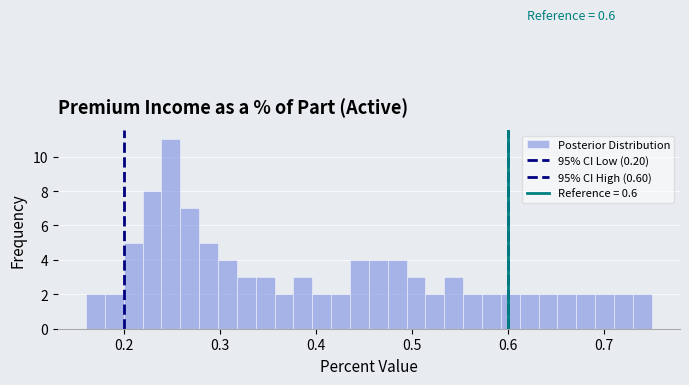

Read against the x-axis, roughly where is the centre of the tallest bar?

0.25